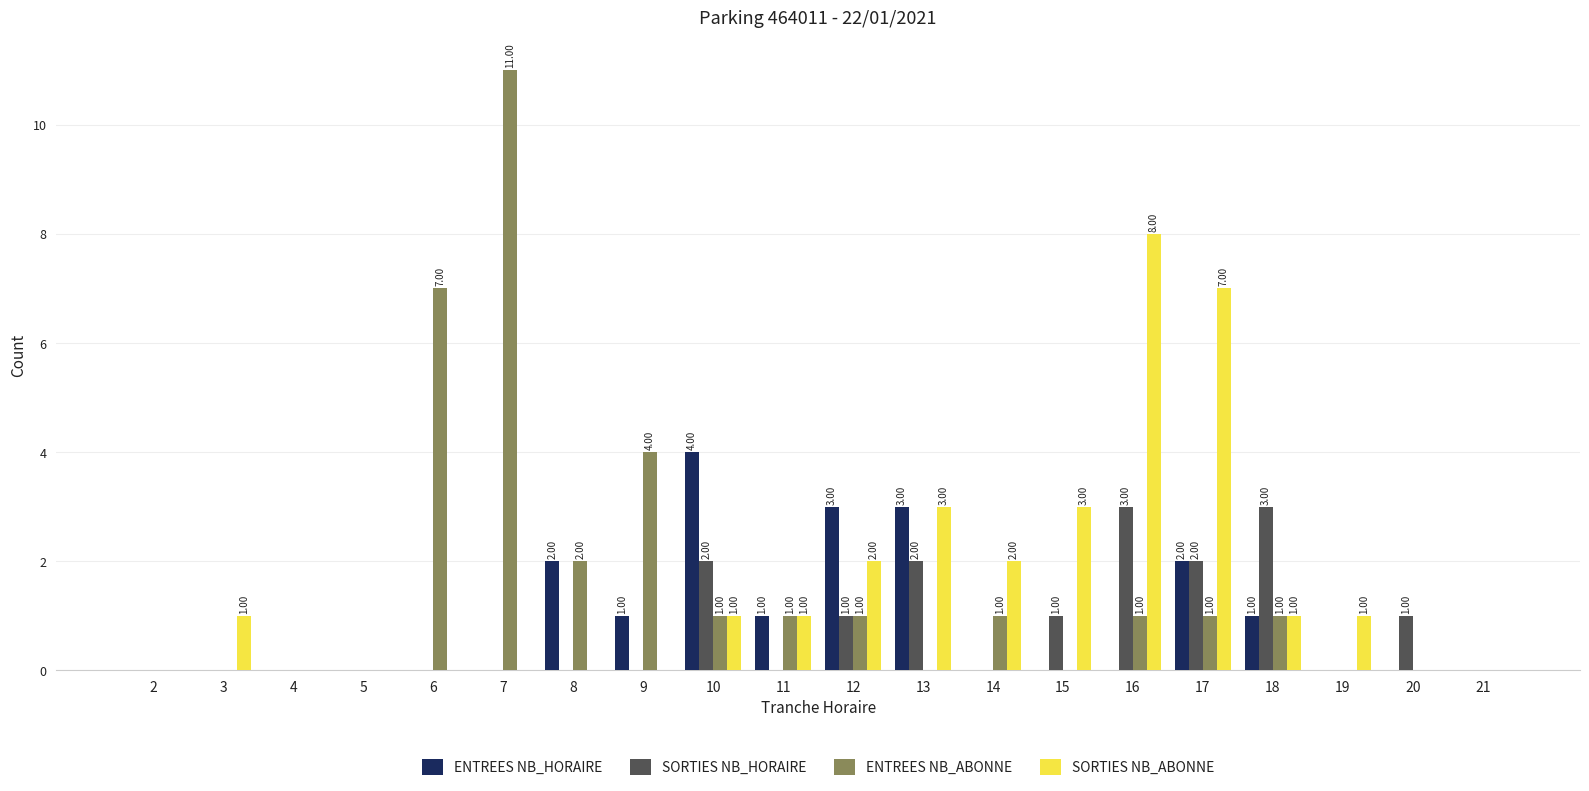

Between 3 and 9, which series saw the biggest shift?

ENTREES NB_ABONNE